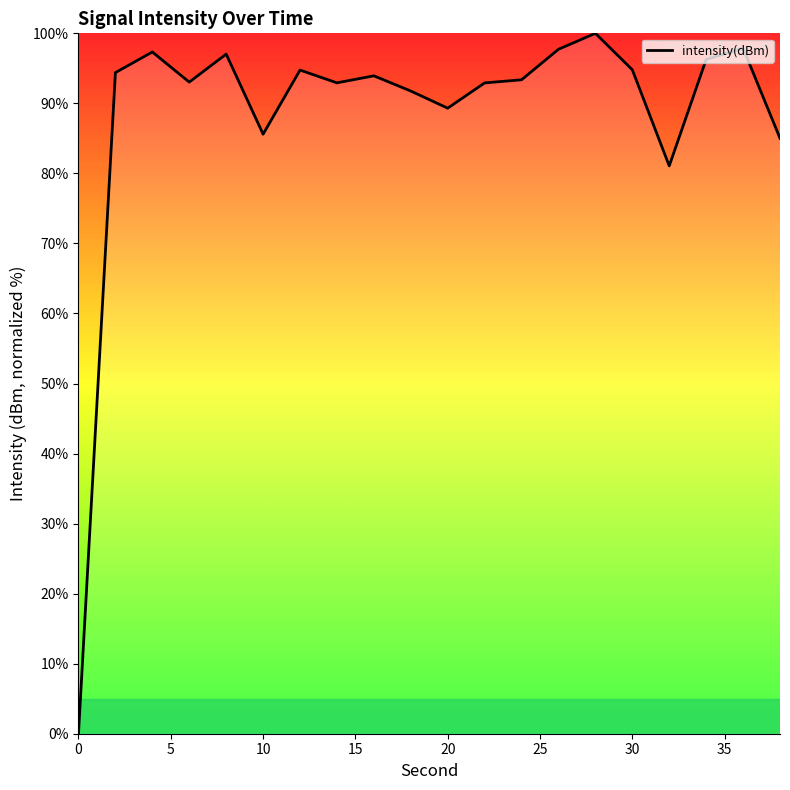

What is the difference between the maximum and minimum values?

100.0